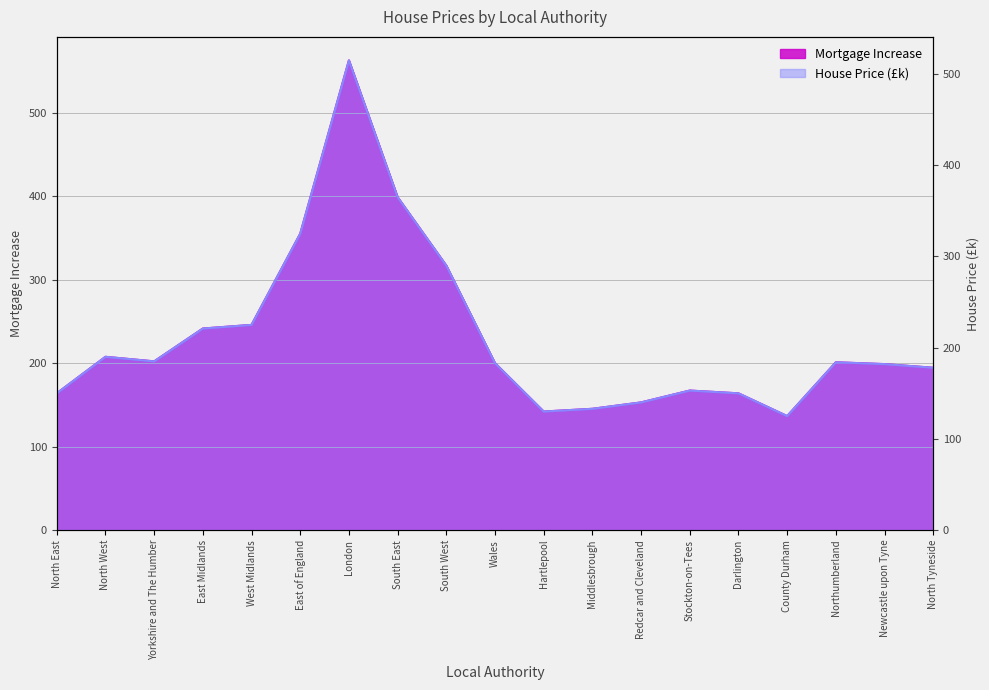

Rank the categories by Mortgage Increase value from highest to lowest.

London, South East, East of England, South West, West Midlands, East Midlands, North West, Yorkshire and The Humber, Northumberland, Wales, Newcastle upon Tyne, North Tyneside, Stockton-on-Tees, North East, Darlington, Redcar and Cleveland, Middlesbrough, Hartlepool, County Durham